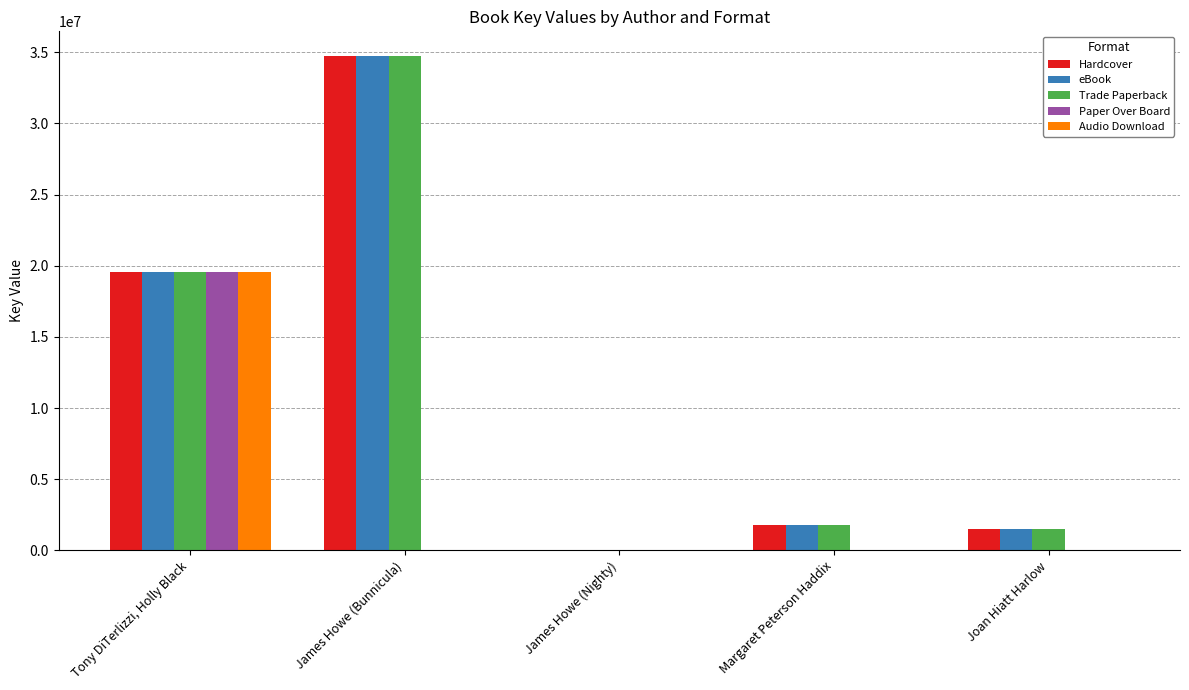

The value of Audio Download at Joan Hiatt Harlow is 0. True or false?

True